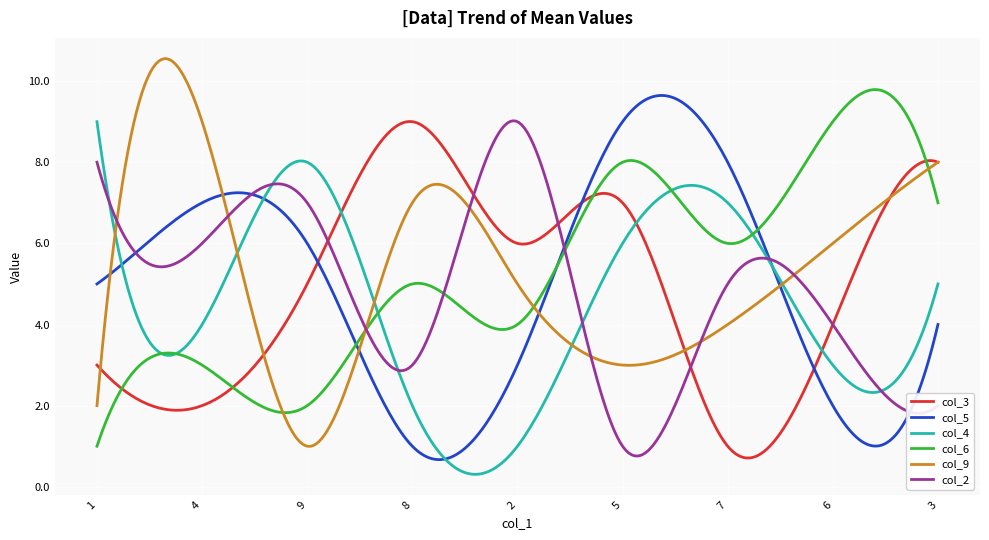

What is the minimum value shown in the chart?

0.3